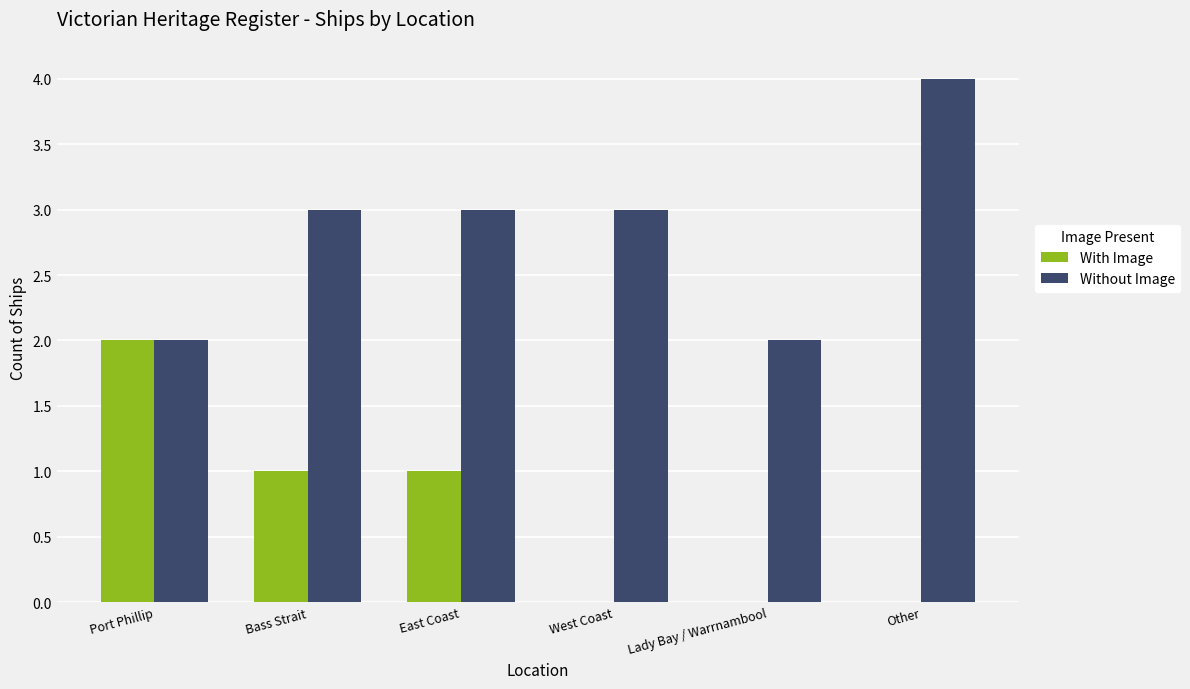

How many series are shown in this chart?

2